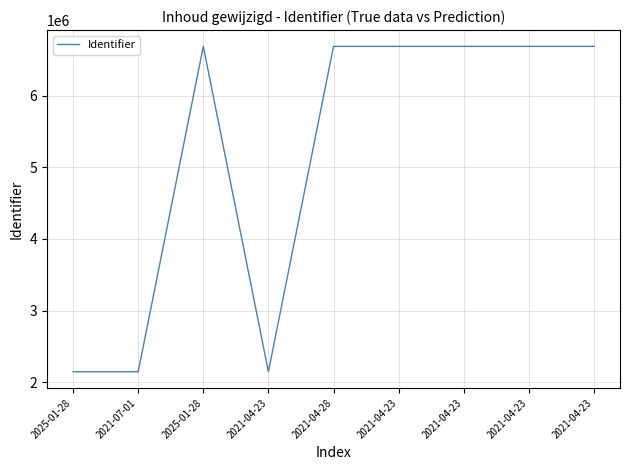

Is this an area chart (filled region under the line)?

No